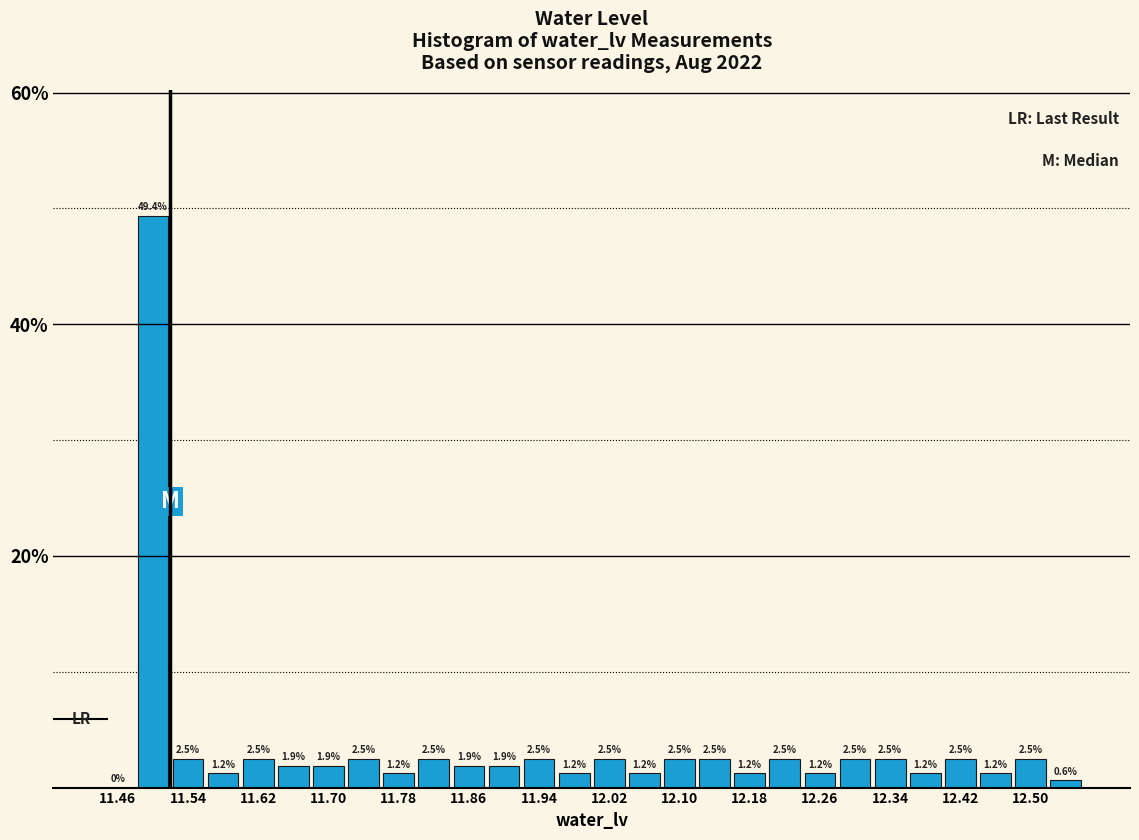

Reading left to right, list every bar in this chart as the range it spans on the x-axis followed by its height.

11.44 to 11.48: 0.0
11.48 to 11.52: 49.4
11.52 to 11.56: 2.5
11.56 to 11.60: 1.2
11.60 to 11.64: 2.5
11.64 to 11.68: 1.9
11.68 to 11.72: 1.9
11.72 to 11.76: 2.5
11.76 to 11.80: 1.2
11.80 to 11.84: 2.5
11.84 to 11.88: 1.9
11.88 to 11.92: 1.9
11.92 to 11.96: 2.5
11.96 to 12.00: 1.2
12.00 to 12.04: 2.5
12.04 to 12.08: 1.2
12.08 to 12.12: 2.5
12.12 to 12.16: 2.5
12.16 to 12.20: 1.2
12.20 to 12.24: 2.5
12.24 to 12.28: 1.2
12.28 to 12.32: 2.5
12.32 to 12.36: 2.5
12.36 to 12.40: 1.2
12.40 to 12.44: 2.5
12.44 to 12.48: 1.2
12.48 to 12.52: 2.5
12.52 to 12.56: 0.6